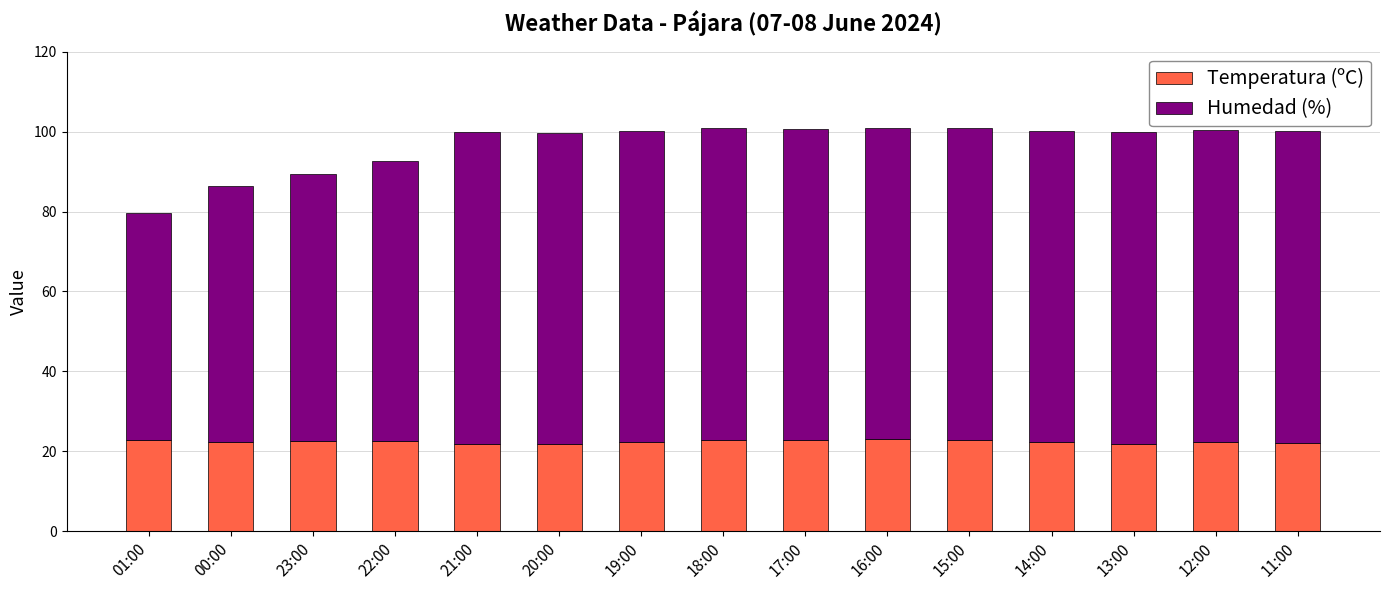

Is it true that Temperatura (ºC) equals 35.3 at 16:00?

False